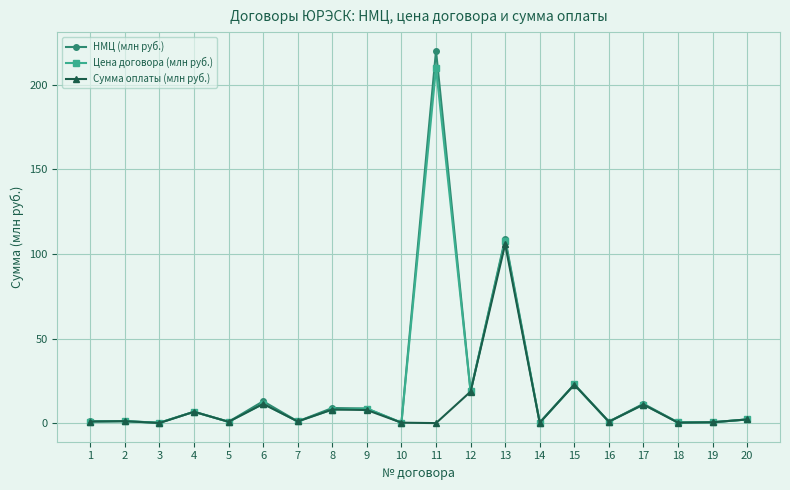

Is this an area chart (filled region under the line)?

No